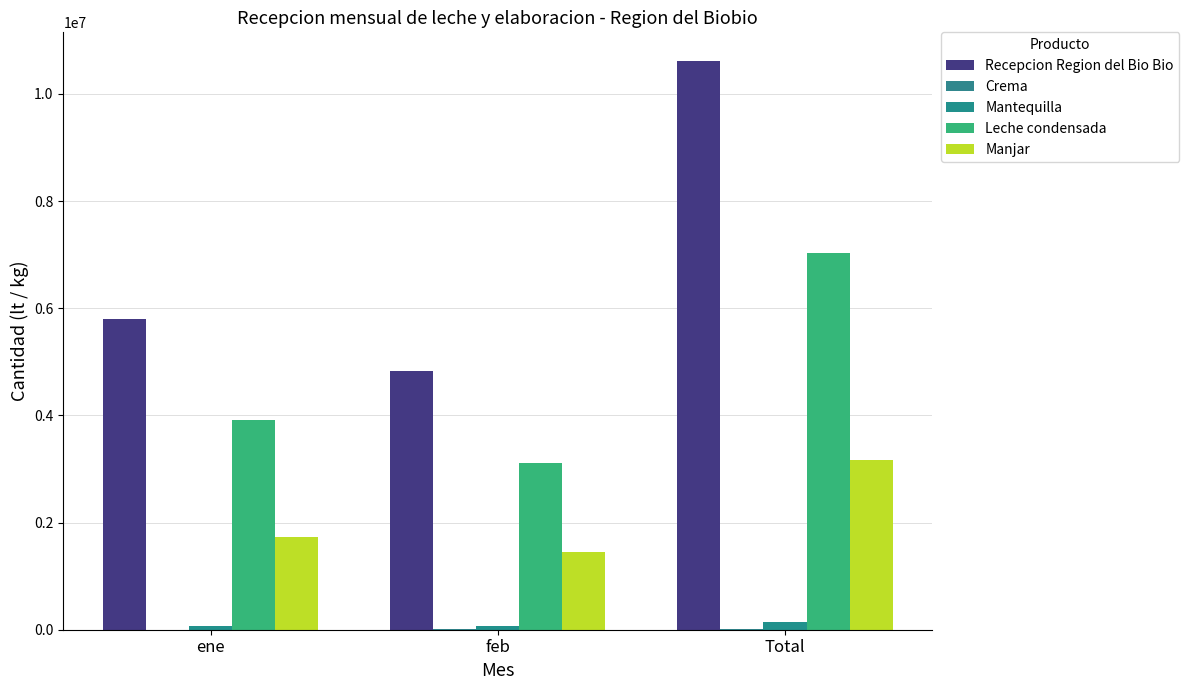

Reading right to left, transcribe all the data shown in this chart.

Recepcion Region del Bio Bio: 10618514	4822037	5796477
Crema: 13030	13030	0
Mantequilla: 149460	74380	75080
Leche condensada: 7022998	3116702	3906296
Manjar: 3170104	1447594	1722510